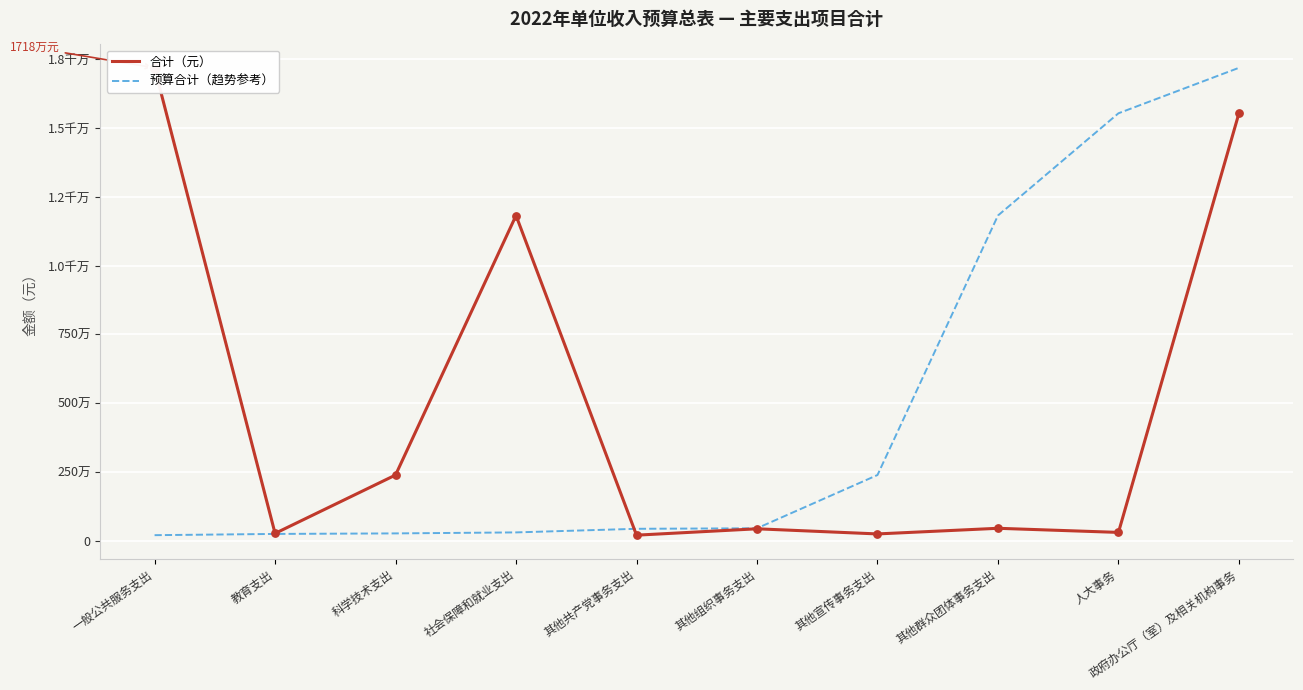

Which series contains the lowest Y value?

合计（元）